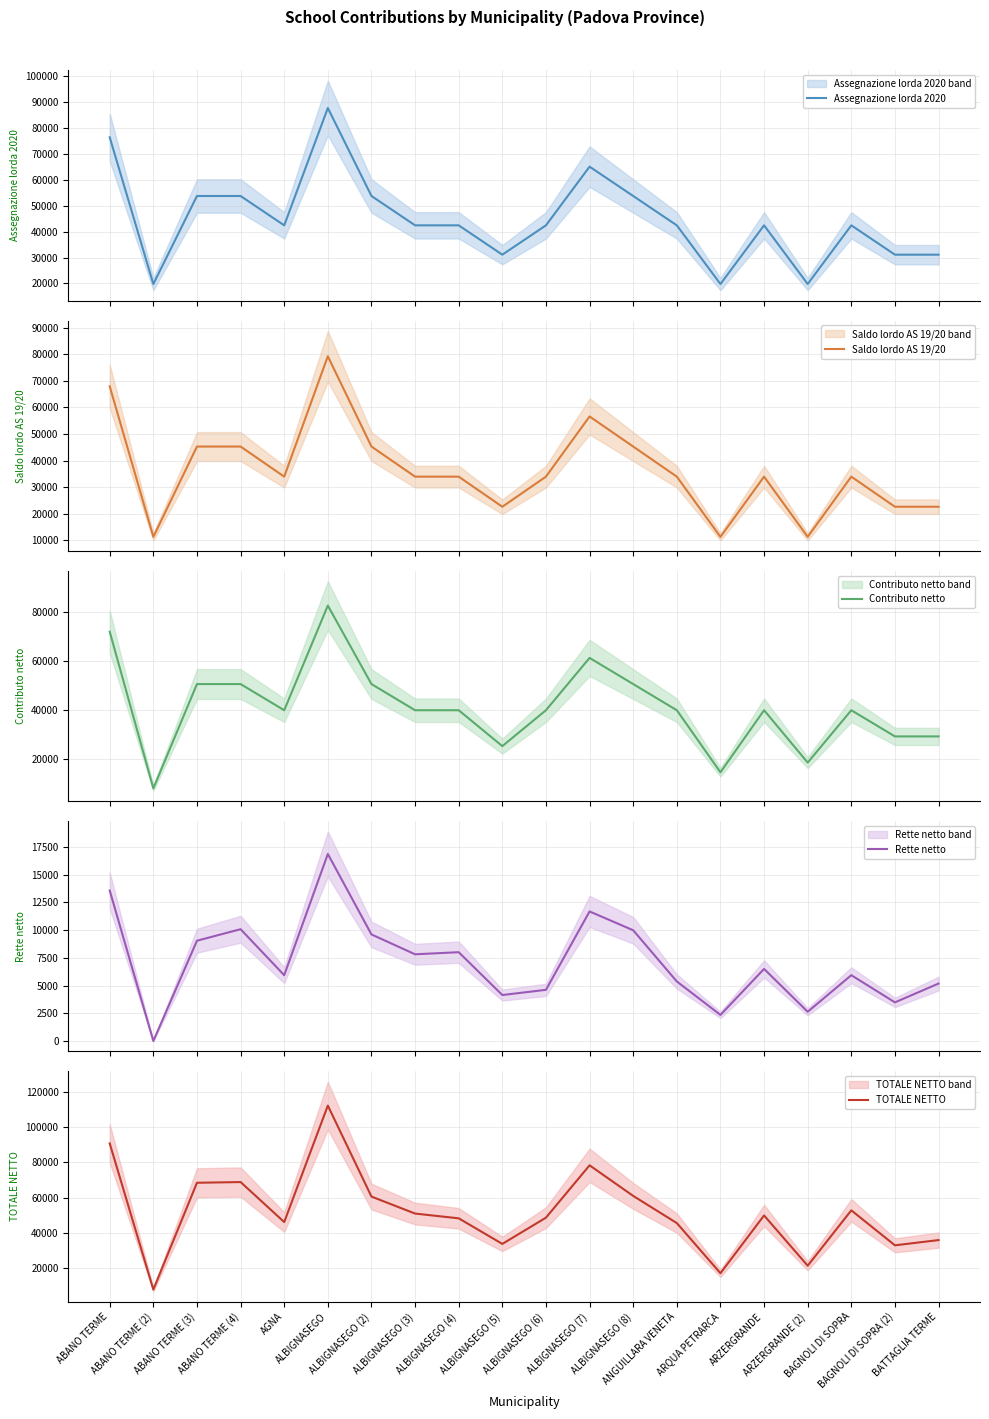

What is the average value of the Assegnazione lorda 2020 series?

44707.5